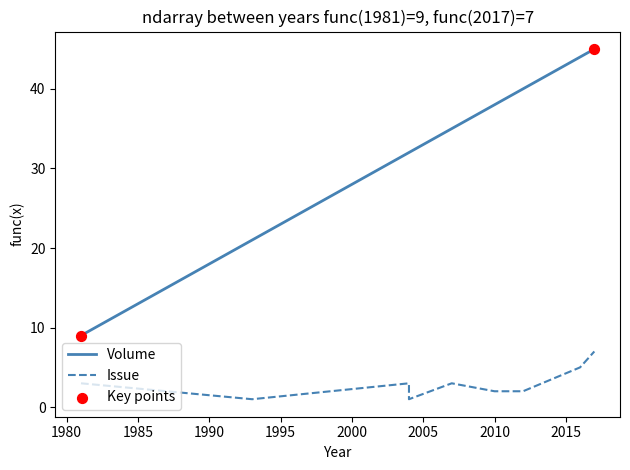

At which category is the sum across all series the highest?

2017